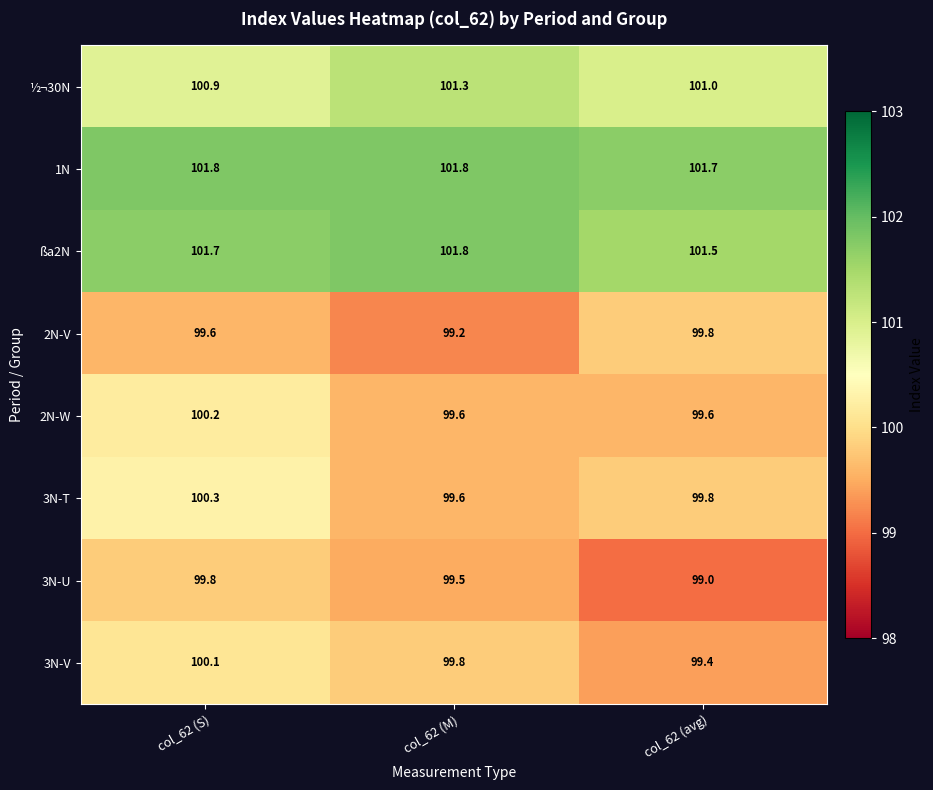

At which label is ßa2N closest to 101?

col_62 (avg)